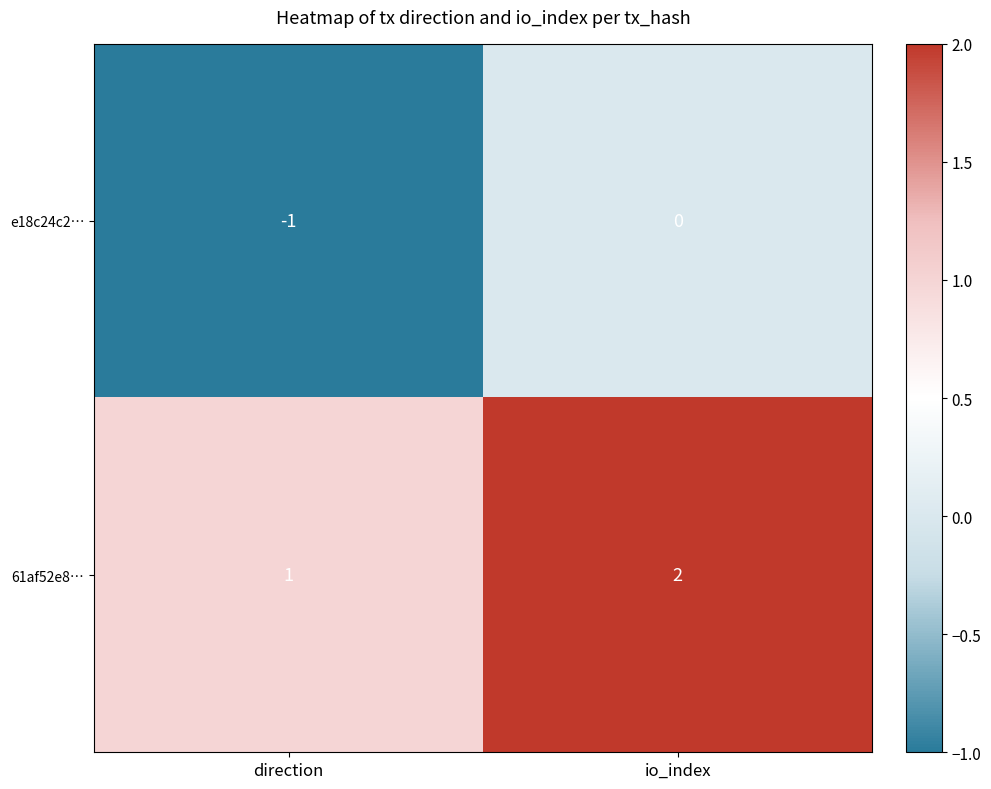

What is the maximum value shown in the chart?

2